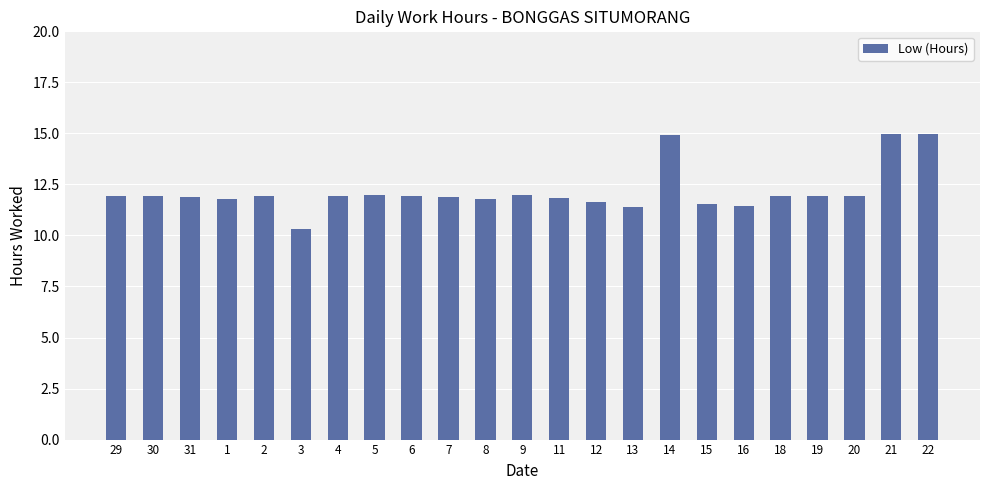

What is the difference between the values at 12 and 18?

0.3